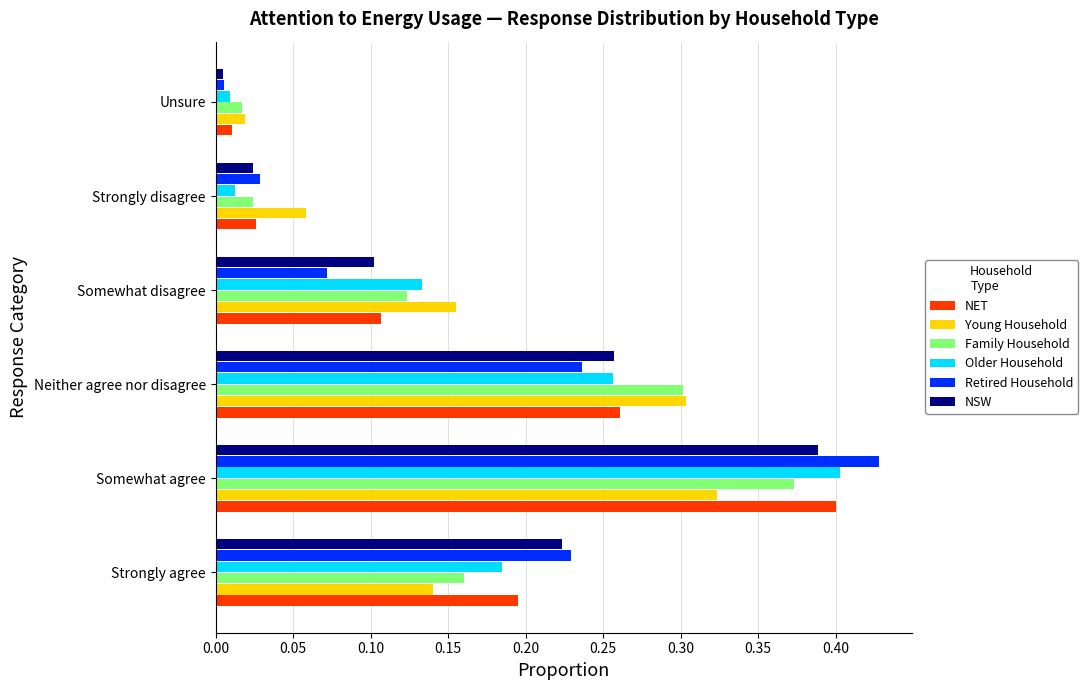

The Retired Household series shows 0.1 at Somewhat disagree. True or false?

True